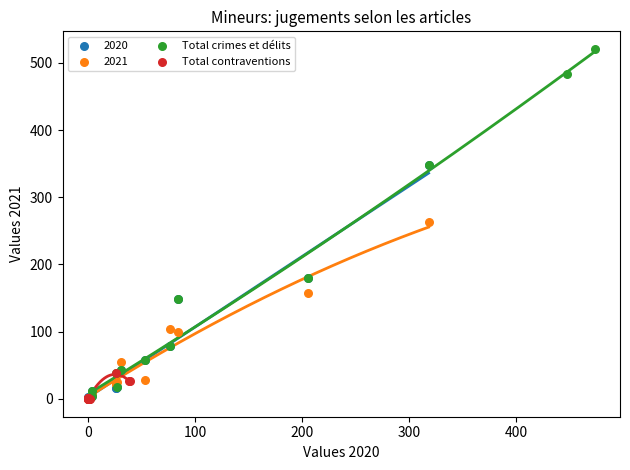

Which series has the widest spread of Y values?

Total crimes et délits